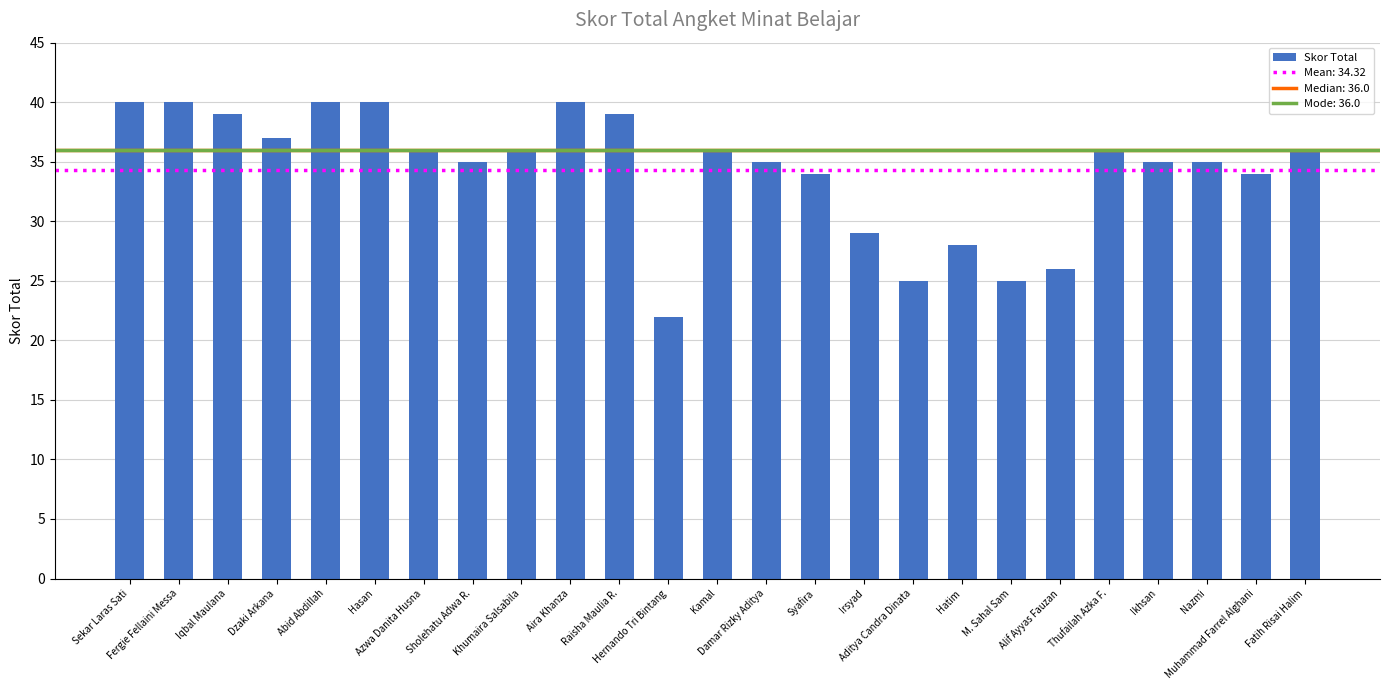

What is the greatest value displayed?

40